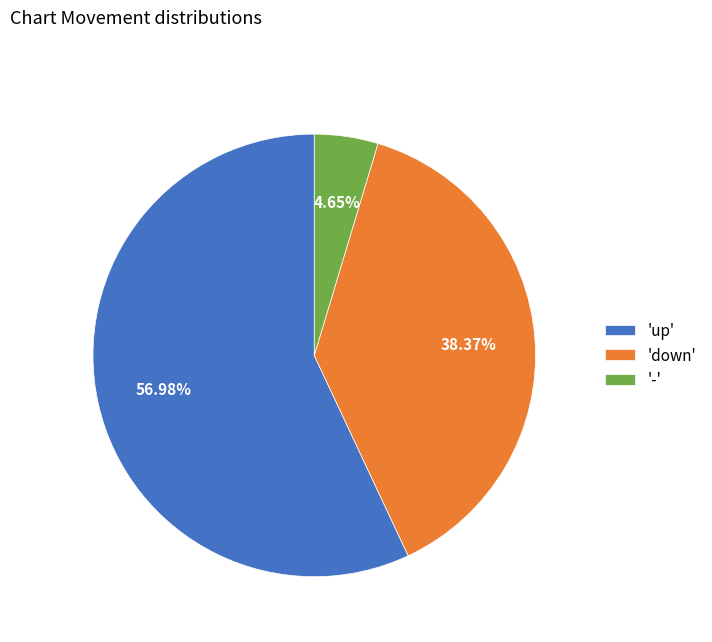

How many segments does this pie chart have?

3